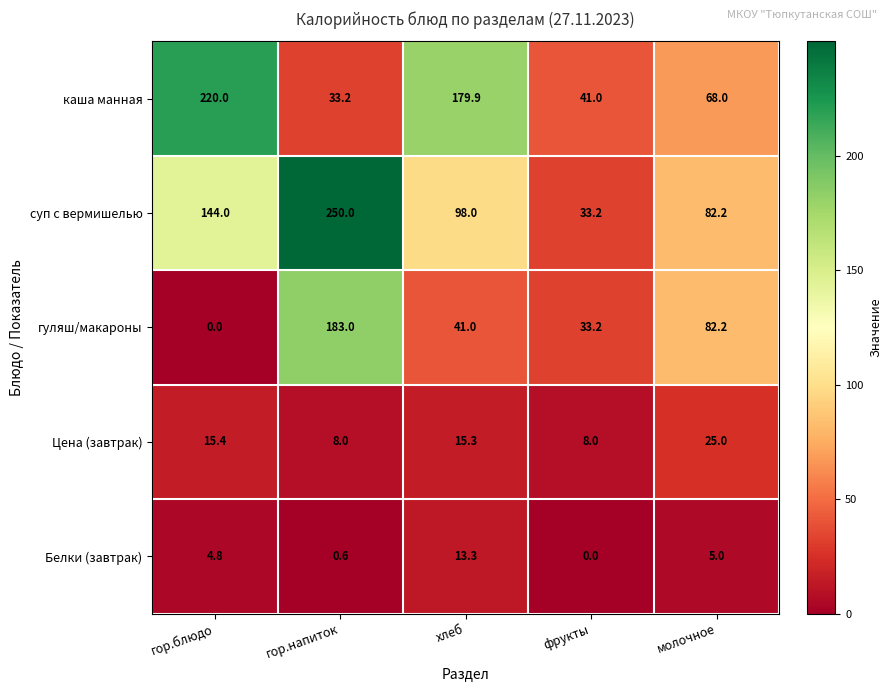

At which label does Цена (завтрак) first exceed 15?

гор.блюдо